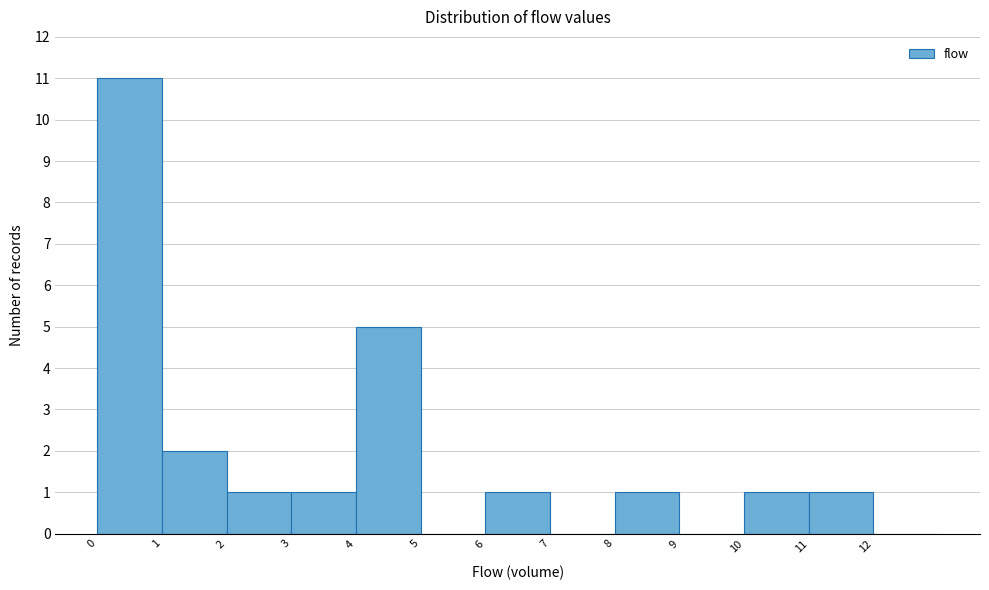

Reading left to right, transcribe this chart: for each bar, give the range it covers on the x-axis and its height. The values are not printed on the chart, so give them approximately, as read against the axis.

0 to 1: 11
1 to 2: 2
2 to 3: 1
3 to 4: 1
4 to 5: 5
5 to 6: 0
6 to 7: 1
7 to 8: 0
8 to 9: 1
9 to 10: 0
10 to 11: 1
11 to 12: 1
12 to 13: 0